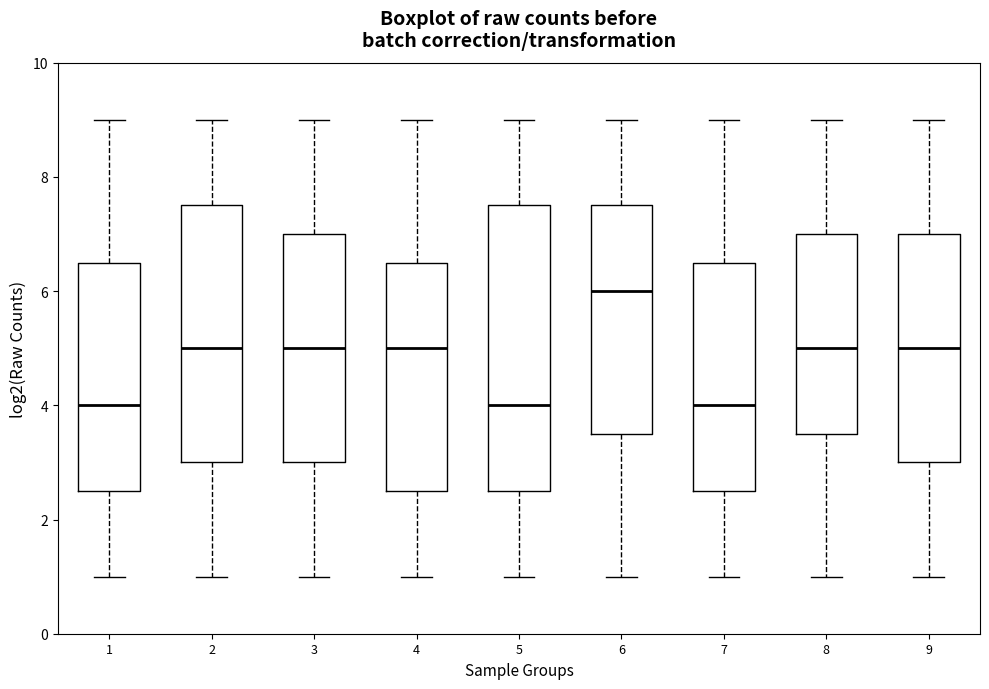

Reading left to right, transcribe this box plot: for each box, give where its median line is, the range the box spans, and where its two whiskers end, as read against the y-axis. The values are not printed on the chart, so give them approximately, as read against the axis.

1: median 4.0, box 2.6 to 6.6, whiskers 1.0 to 9.0
2: median 5.0, box 3.0 to 7.6, whiskers 1.0 to 9.0
3: median 5.0, box 3.0 to 7.0, whiskers 1.0 to 9.0
4: median 5.0, box 2.6 to 6.6, whiskers 1.0 to 9.0
5: median 4.0, box 2.6 to 7.6, whiskers 1.0 to 9.0
6: median 6.0, box 3.6 to 7.6, whiskers 1.0 to 9.0
7: median 4.0, box 2.6 to 6.6, whiskers 1.0 to 9.0
8: median 5.0, box 3.6 to 7.0, whiskers 1.0 to 9.0
9: median 5.0, box 3.0 to 7.0, whiskers 1.0 to 9.0